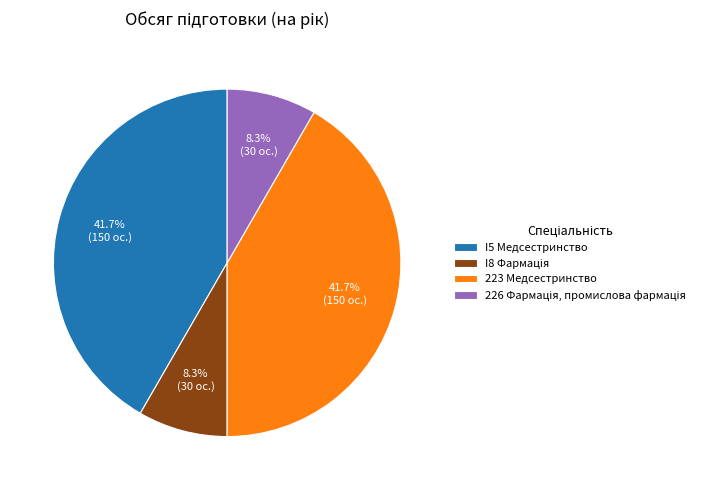

How much of the chart is everything except I5 Медсестринство?

58.3%